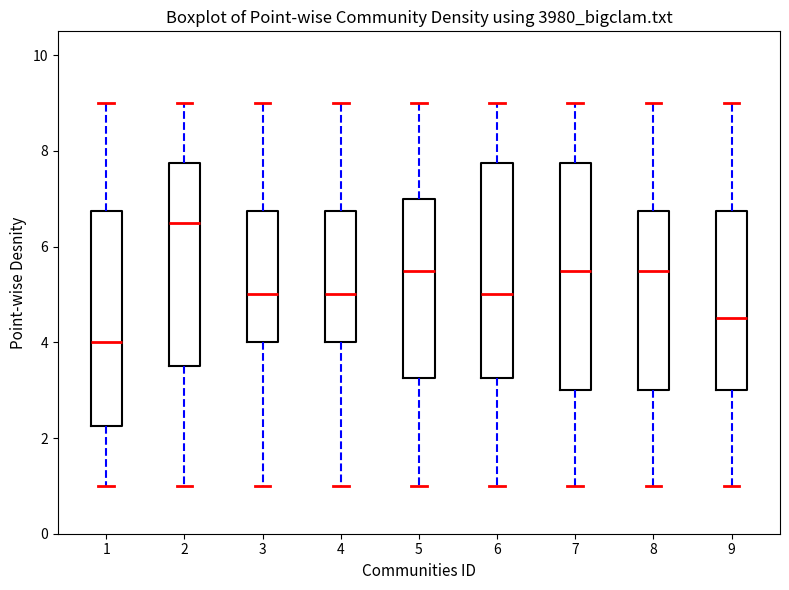

Comparing the boxes themselves (not the whiskers), which one is the tallest?

7